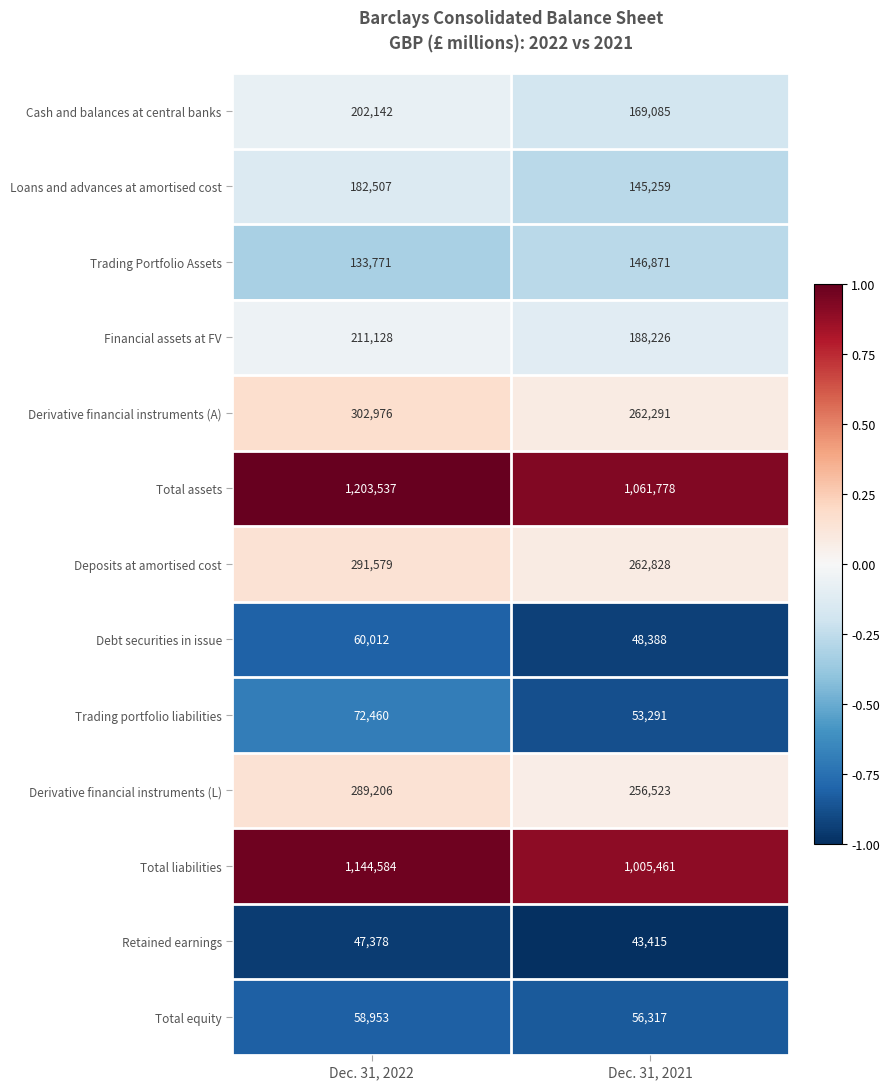

Reading left to right, list all the values displayed in this chart.

Cash and balances at central banks: Dec. 31, 2022=202142	Dec. 31, 2021=169085
Loans and advances at amortised cost: Dec. 31, 2022=182507	Dec. 31, 2021=145259
Trading Portfolio Assets: Dec. 31, 2022=133771	Dec. 31, 2021=146871
Financial assets at FV: Dec. 31, 2022=211128	Dec. 31, 2021=188226
Derivative financial instruments (A): Dec. 31, 2022=302976	Dec. 31, 2021=262291
Total assets: Dec. 31, 2022=1203537	Dec. 31, 2021=1061778
Deposits at amortised cost: Dec. 31, 2022=291579	Dec. 31, 2021=262828
Debt securities in issue: Dec. 31, 2022=60012	Dec. 31, 2021=48388
Trading portfolio liabilities: Dec. 31, 2022=72460	Dec. 31, 2021=53291
Derivative financial instruments (L): Dec. 31, 2022=289206	Dec. 31, 2021=256523
Total liabilities: Dec. 31, 2022=1144584	Dec. 31, 2021=1005461
Retained earnings: Dec. 31, 2022=47378	Dec. 31, 2021=43415
Total equity: Dec. 31, 2022=58953	Dec. 31, 2021=56317